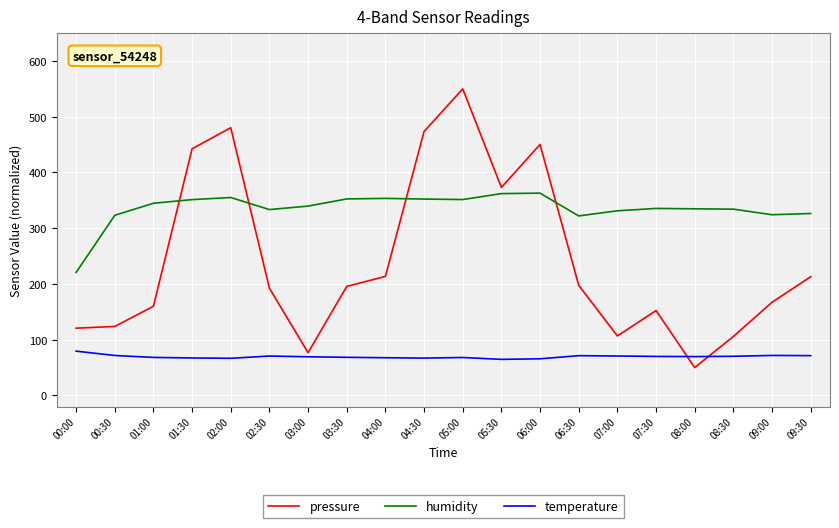

Rank the series by their average value, from lowest to highest.

temperature, pressure, humidity